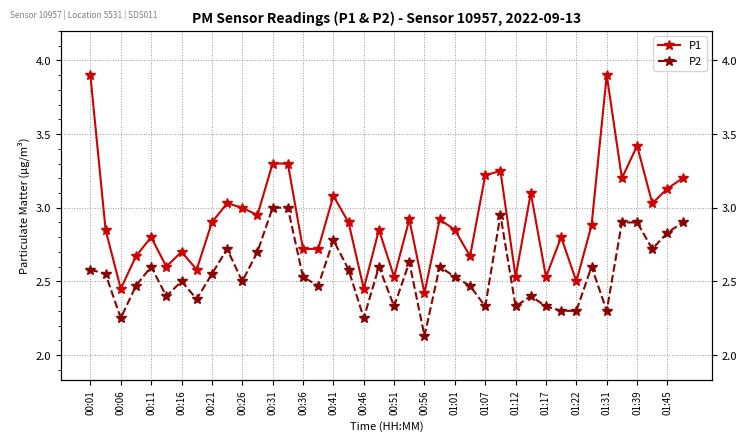

What are all the series names shown in the legend?

P1, P2